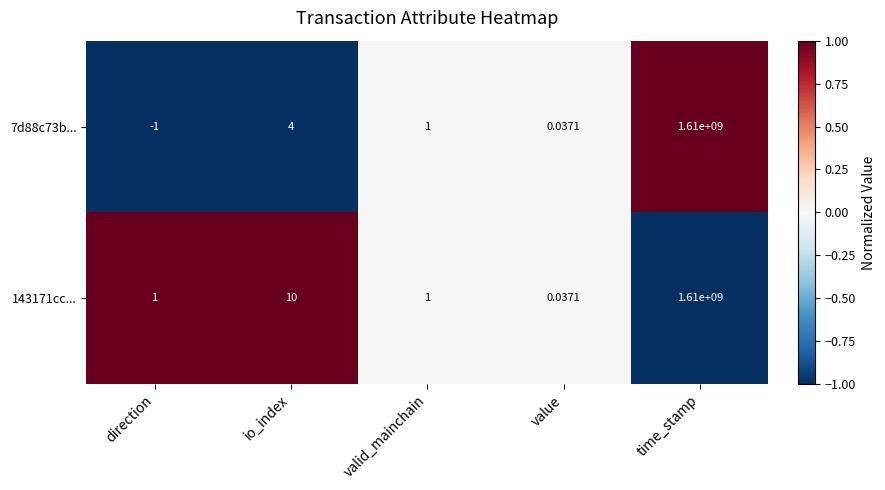

Is the value of 7d88c73b... at time_stamp greater than the value of 143171cc... at direction?

Yes